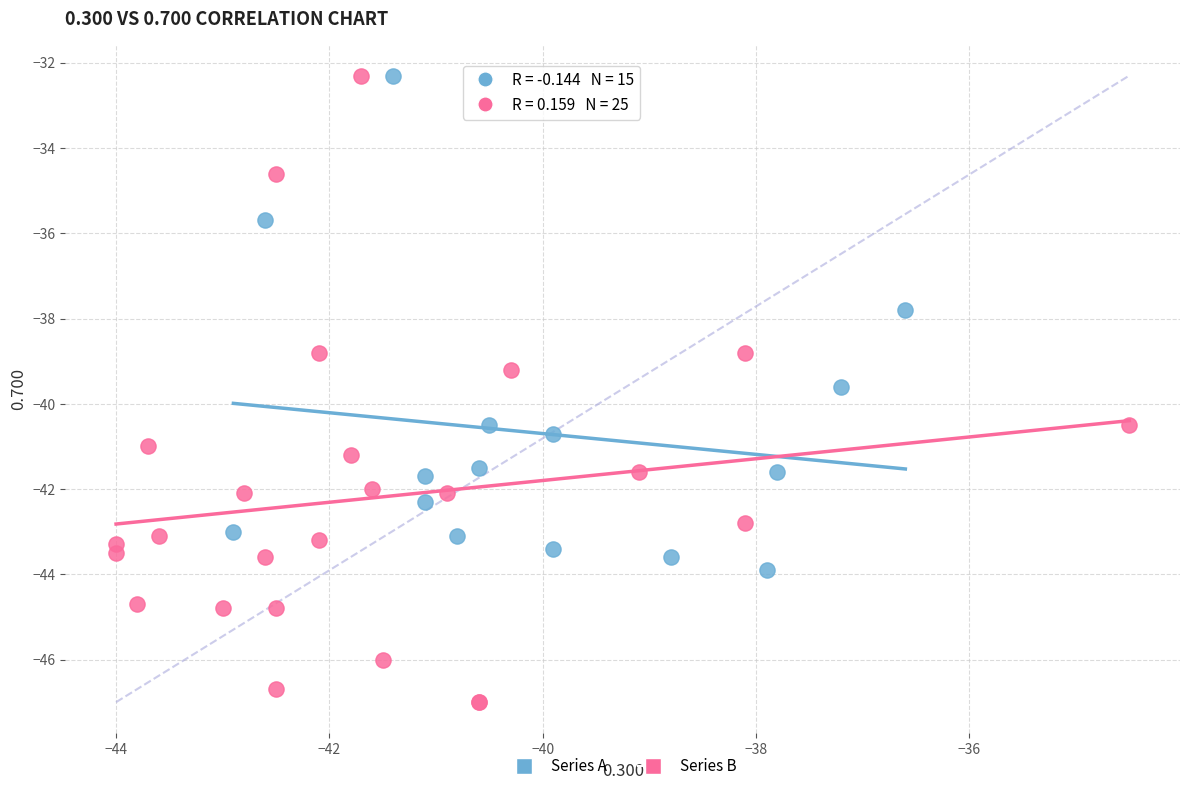

Which series has the widest spread of Y values?

Series B